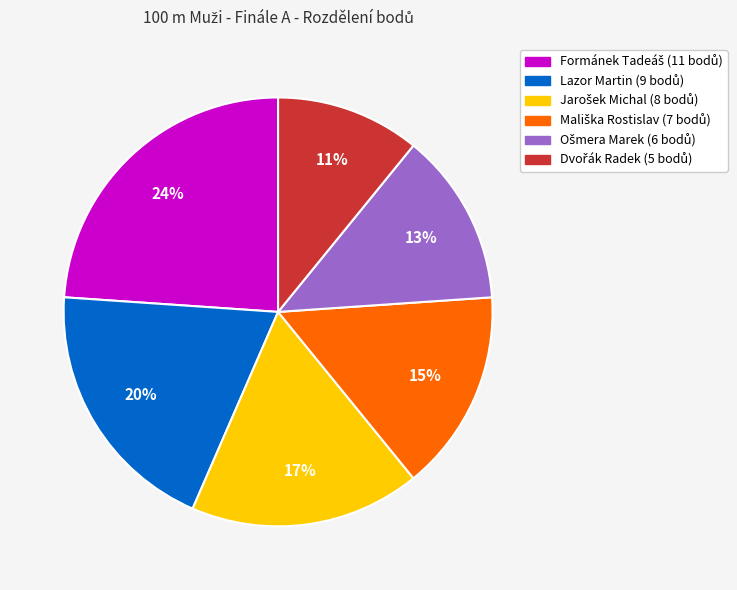

To the nearest percent, what portion does Lazor Martin represent?

20%